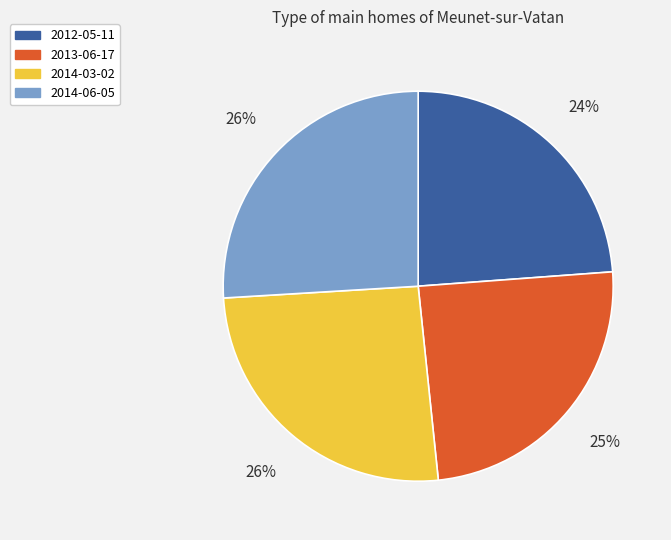

To the nearest percent, what portion does 2012-05-11 represent?

24%